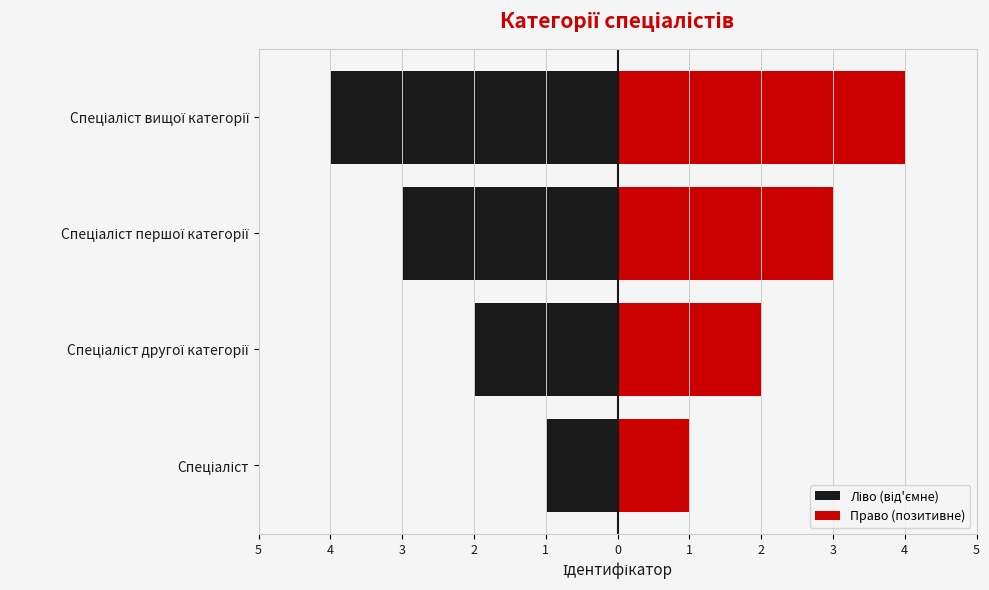

What is the value of the Право (позитивне) bar at the 3rd from the left?

3